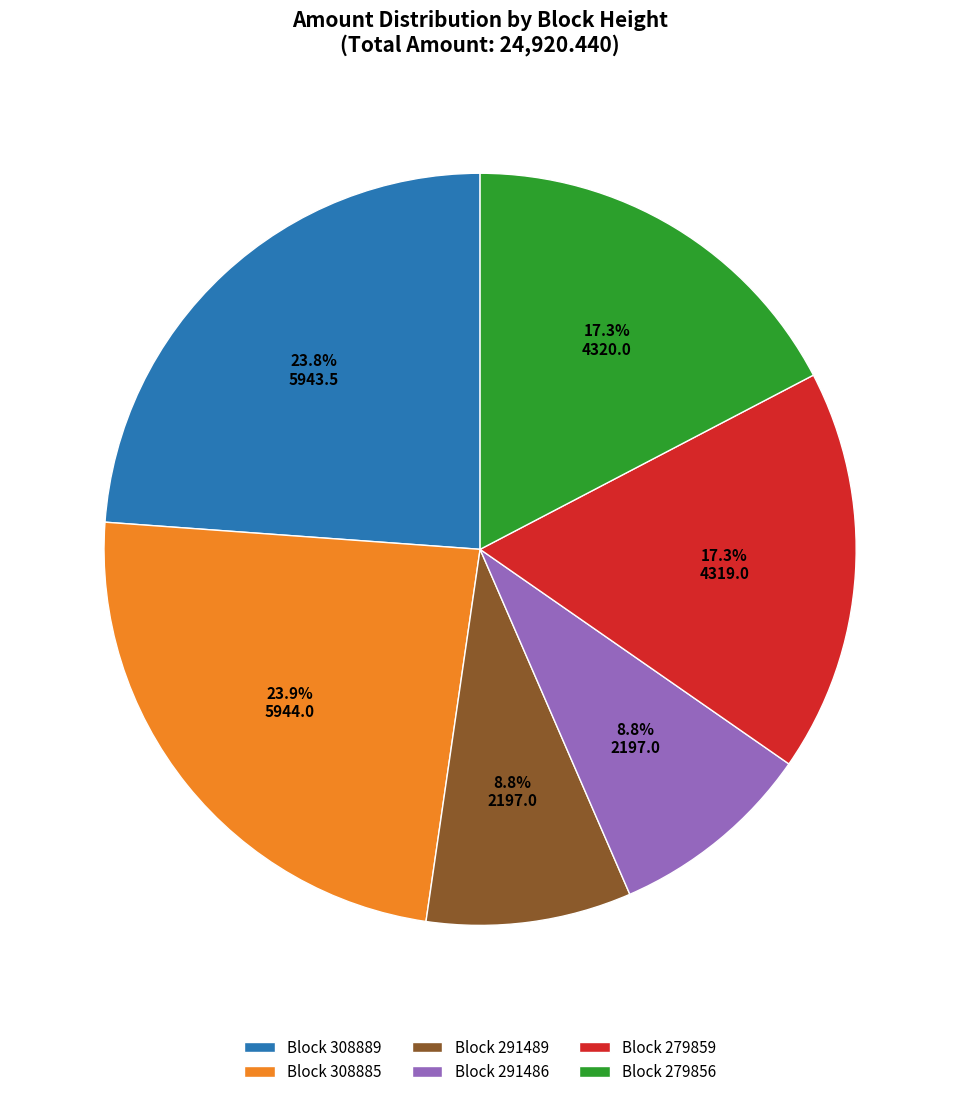

Combined, what portion of the pie is Block 308885 and Block 279859?

41.2%